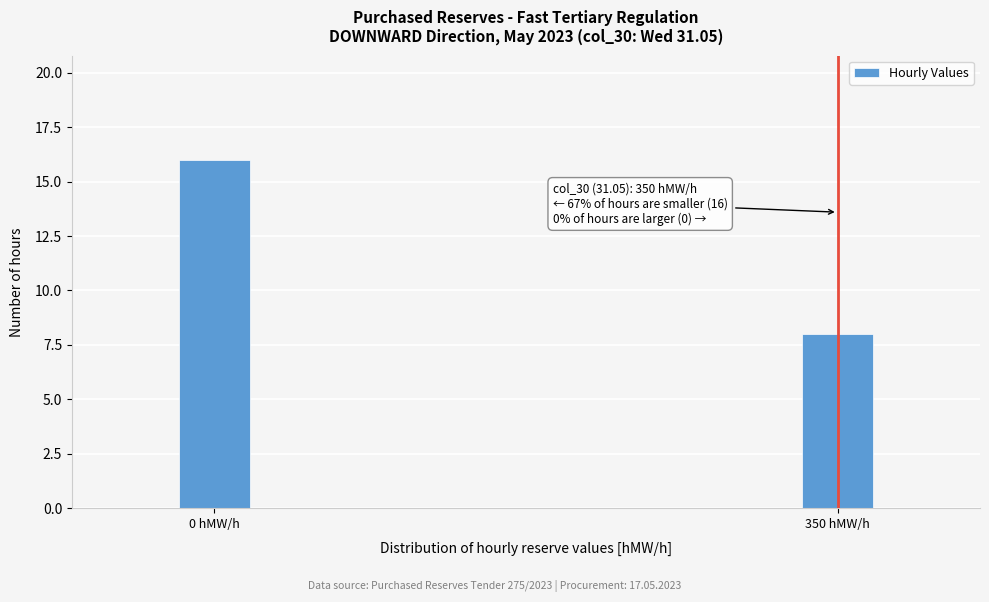

Reading left to right, transcribe all the data shown in this chart.

16	8